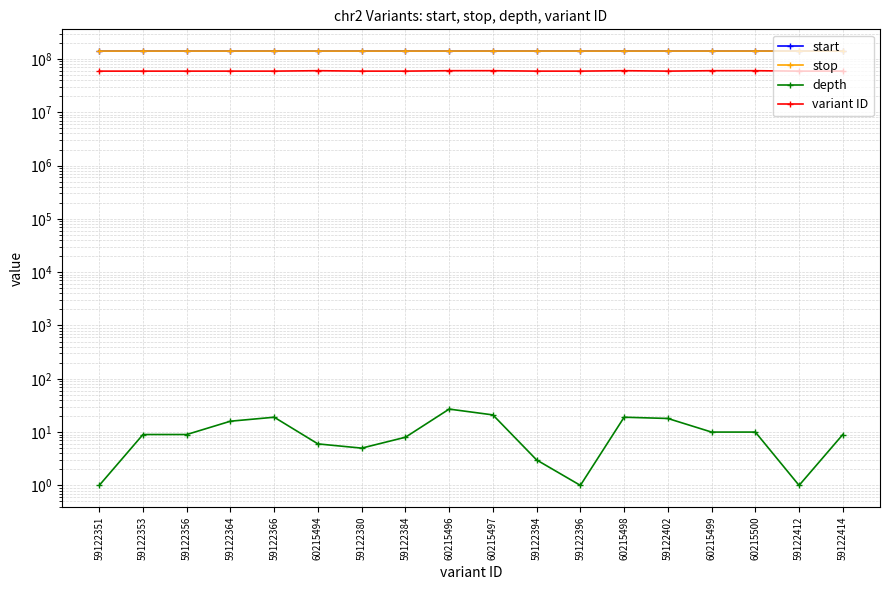

True or false: variant ID and stop intersect in this chart.

False